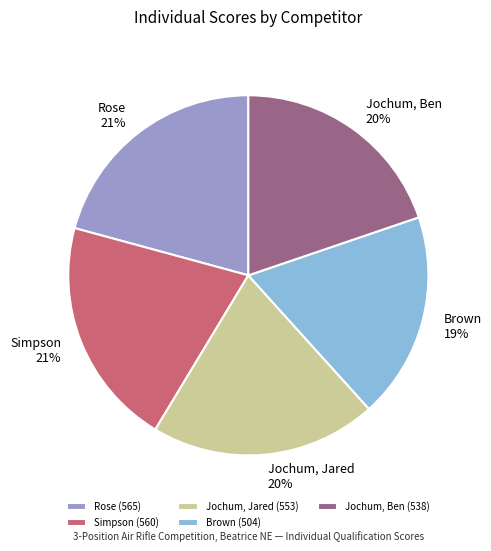

Is Jochum, Ben the majority of the pie?

No